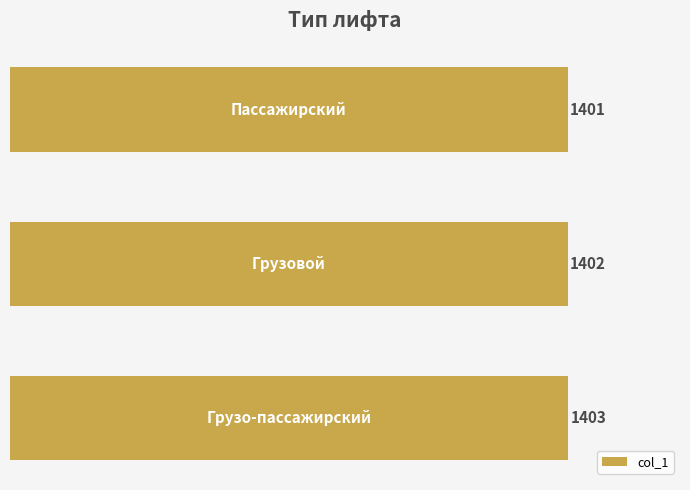

Reading top to bottom, transcribe all the data shown in this chart.

1401	1402	1403